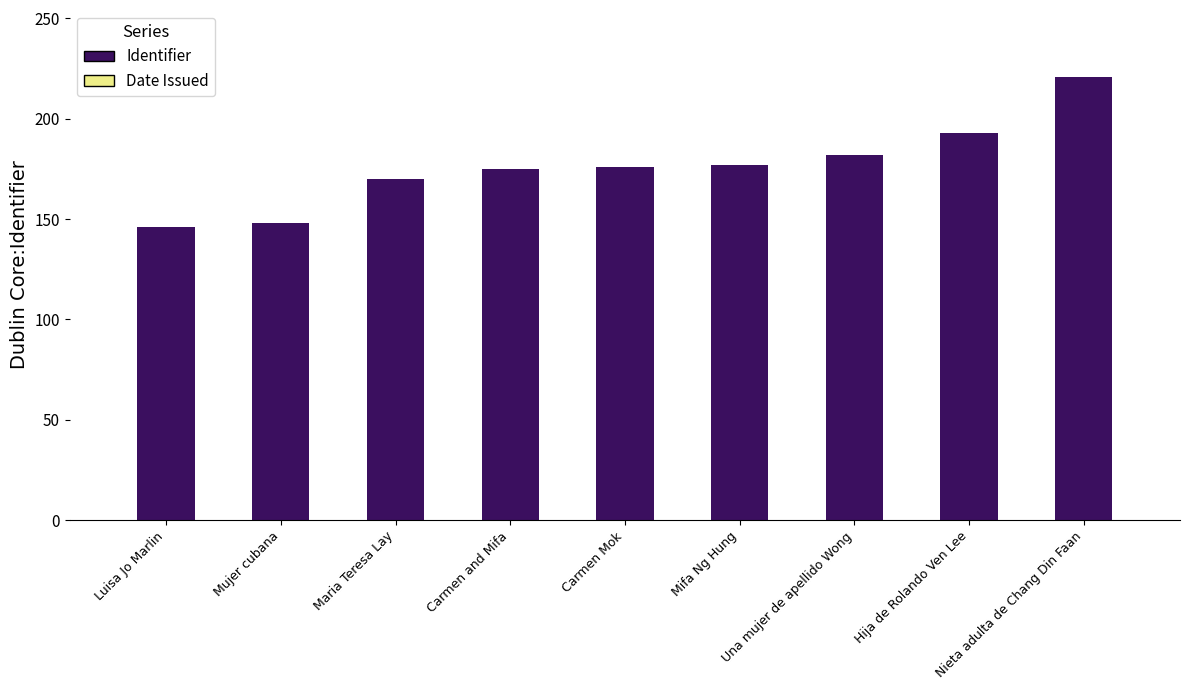

What is the sum of all values?

1588